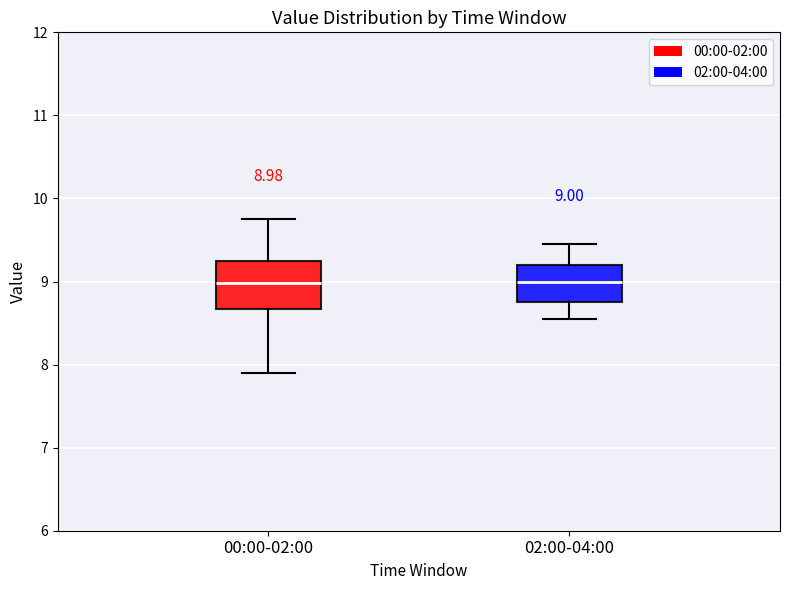

Which box is the tallest, from its lower edge to its upper edge?

00:00-02:00